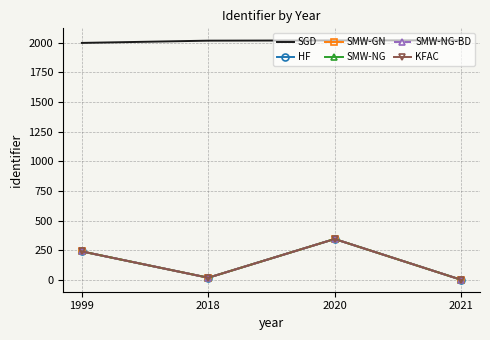

Between 1999 and 2021, which series saw the biggest shift?

HF